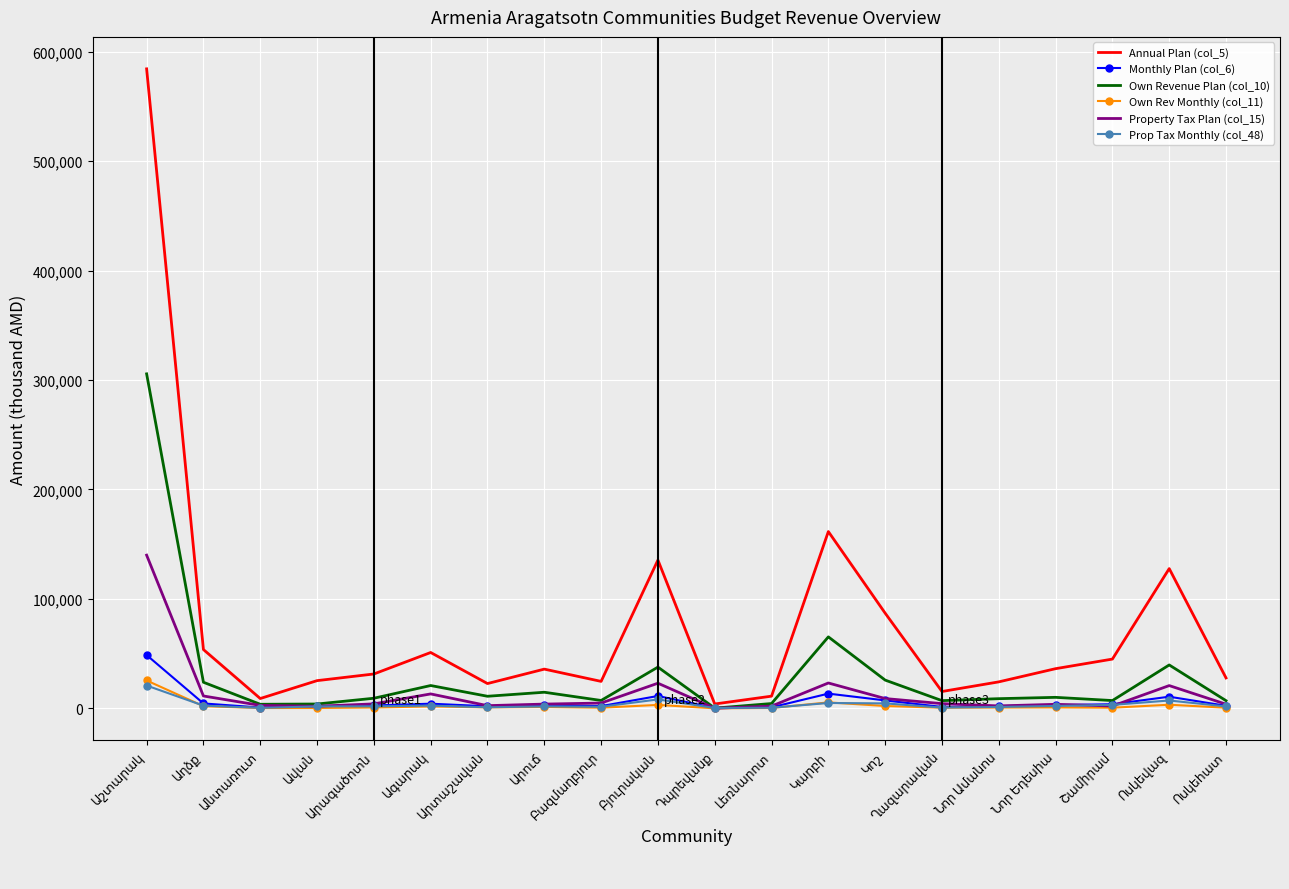

What is the highest value of the Annual Plan (col_5) series?

584380.8